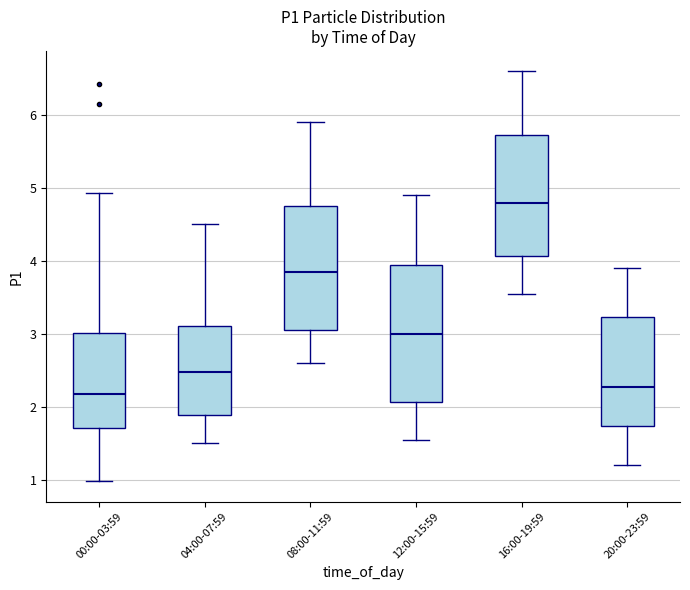

Where does the lower whisker of the box for 20:00-23:59 end on the y-axis? The values are not printed on the chart, so give them approximately, as read against the axis.

1.2